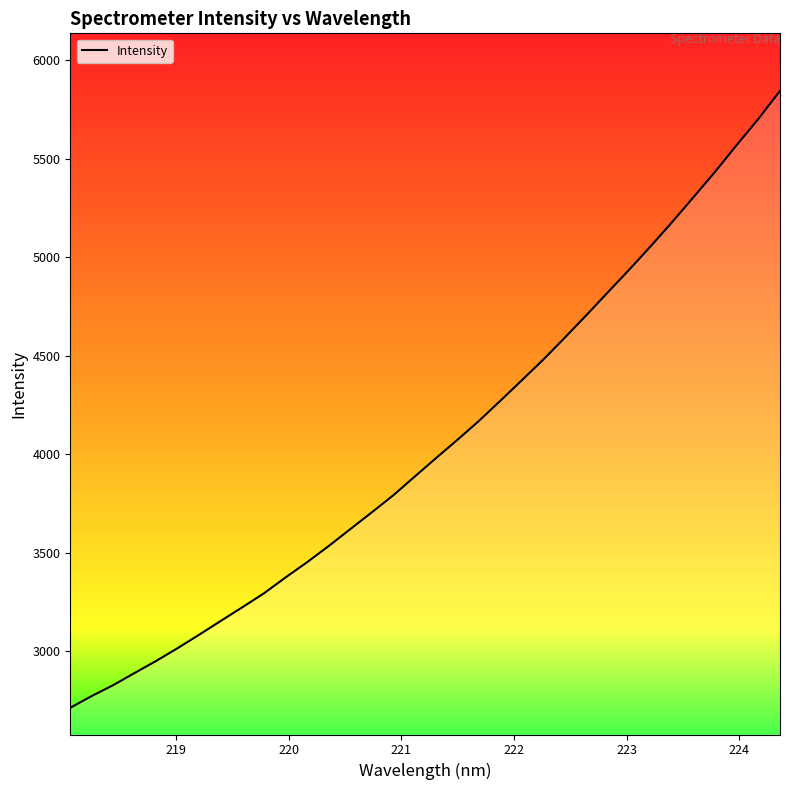

What is the minimum value shown in the chart?

2712.0